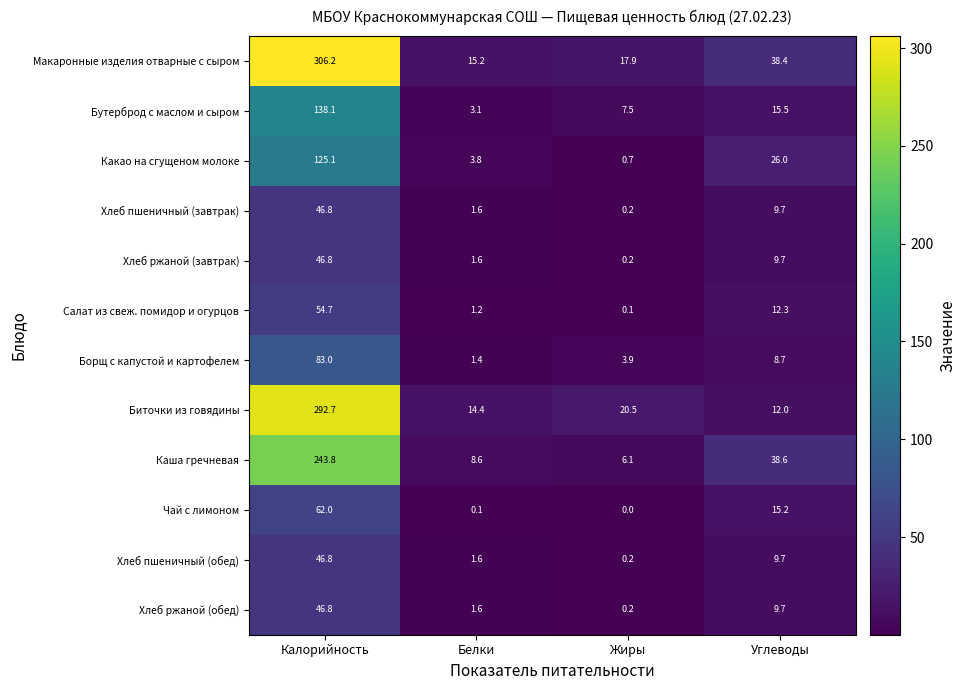

How many values in the Бутерброд с маслом и сыром series exceed 15?

2